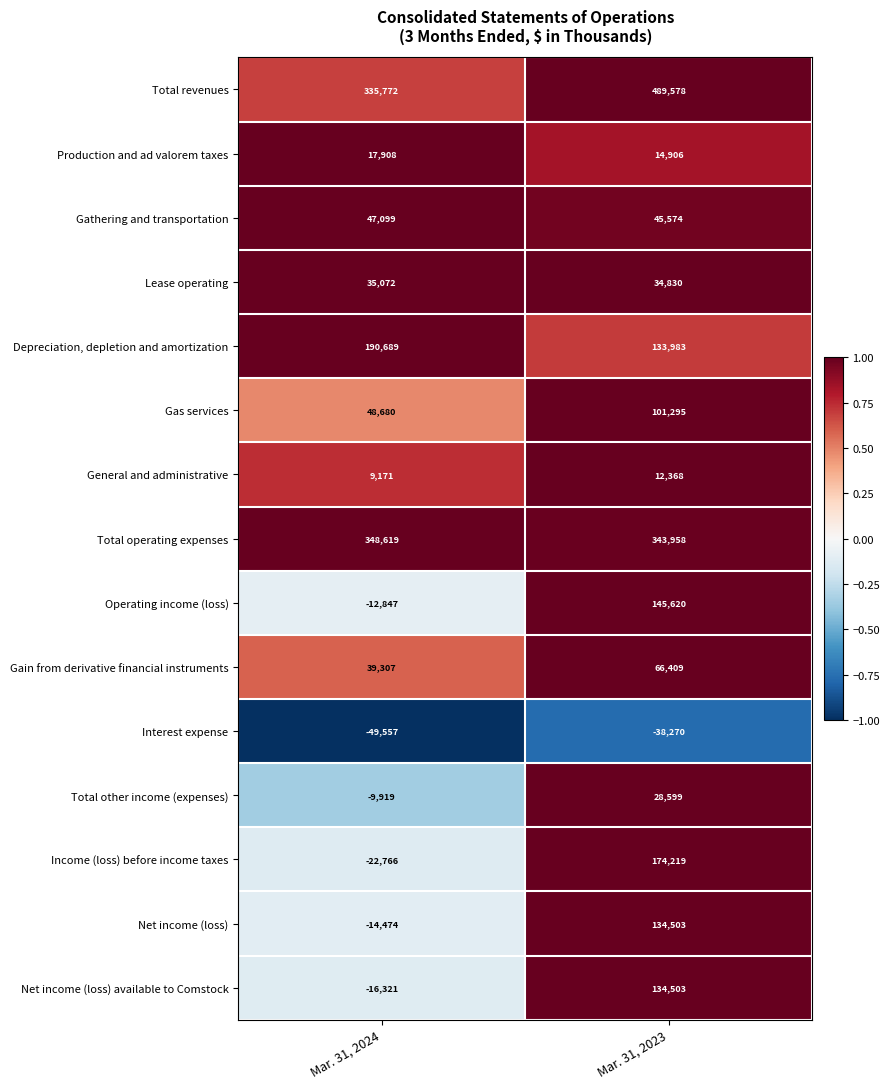

Rank the categories by Operating income (loss) value from highest to lowest.

Mar. 31, 2023, Mar. 31, 2024